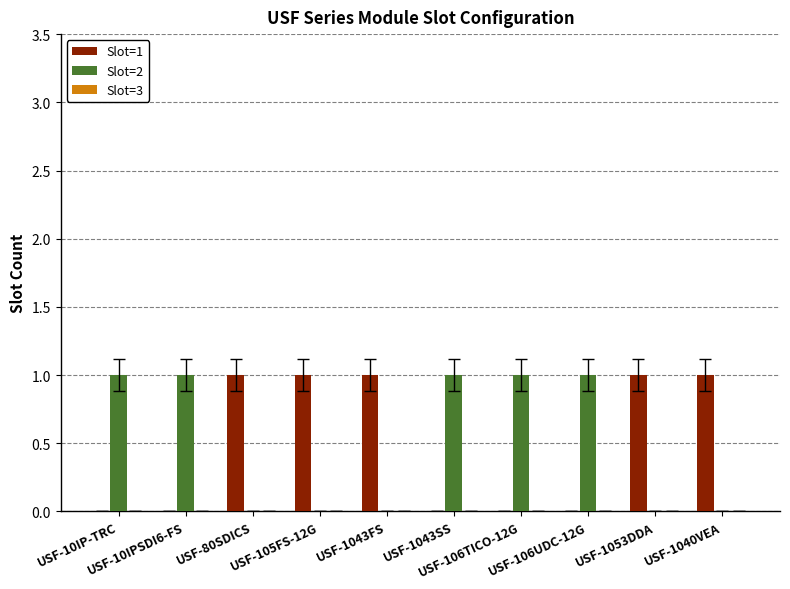

What is the sum of all Slot=2 values?

5